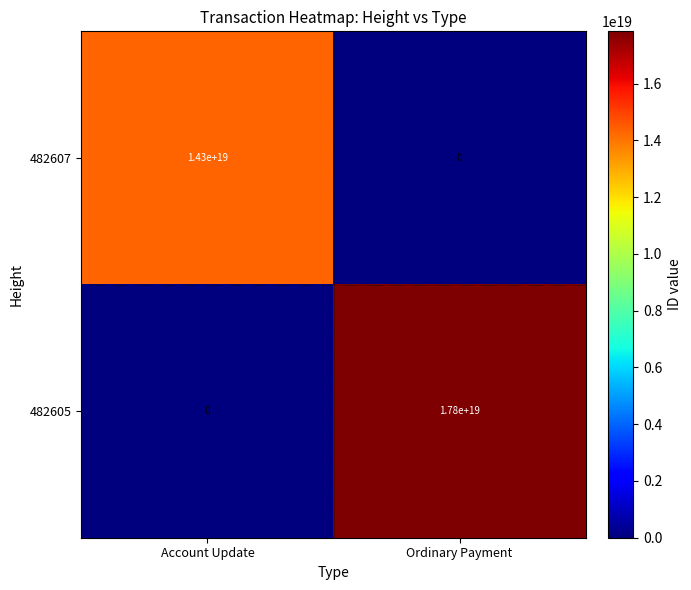

At Ordinary Payment, list the series in order from smallest to largest.

482607, 482605